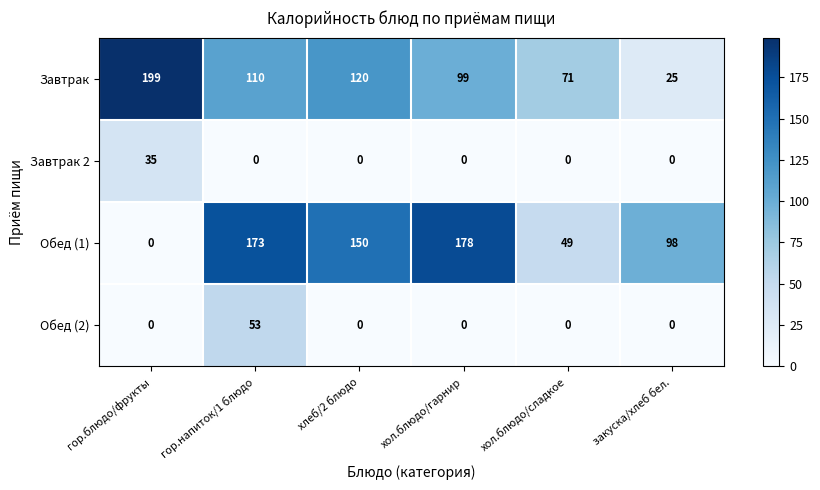

Reading left to right, list all the values displayed in this chart.

Завтрак: гор.блюдо/фрукты=199	гор.напиток/1 блюдо=110	хлеб/2 блюдо=120	хол.блюдо/гарнир=99	хол.блюдо/сладкое=71	закуска/хлеб бел.=25
Завтрак 2: гор.блюдо/фрукты=35	гор.напиток/1 блюдо=0	хлеб/2 блюдо=0	хол.блюдо/гарнир=0	хол.блюдо/сладкое=0	закуска/хлеб бел.=0
Обед (1): гор.блюдо/фрукты=0	гор.напиток/1 блюдо=173	хлеб/2 блюдо=150	хол.блюдо/гарнир=178	хол.блюдо/сладкое=49	закуска/хлеб бел.=98
Обед (2): гор.блюдо/фрукты=0	гор.напиток/1 блюдо=53	хлеб/2 блюдо=0	хол.блюдо/гарнир=0	хол.блюдо/сладкое=0	закуска/хлеб бел.=0